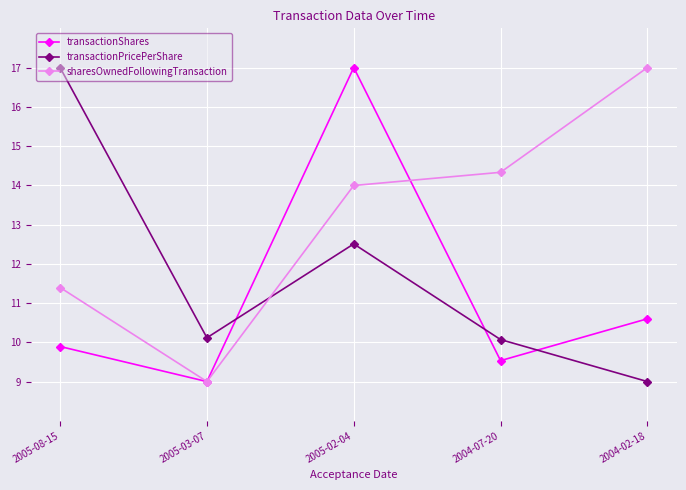

Rank the series by their average value, from highest to lowest.

sharesOwnedFollowingTransaction, transactionPricePerShare, transactionShares